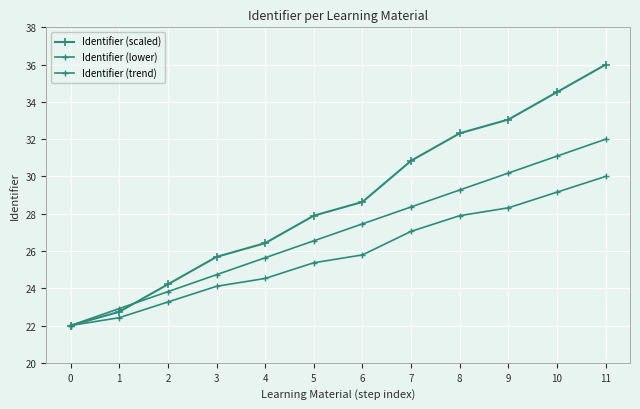

Is the value of Identifier (scaled) at 8 greater than the value of Identifier (lower) at 1?

Yes